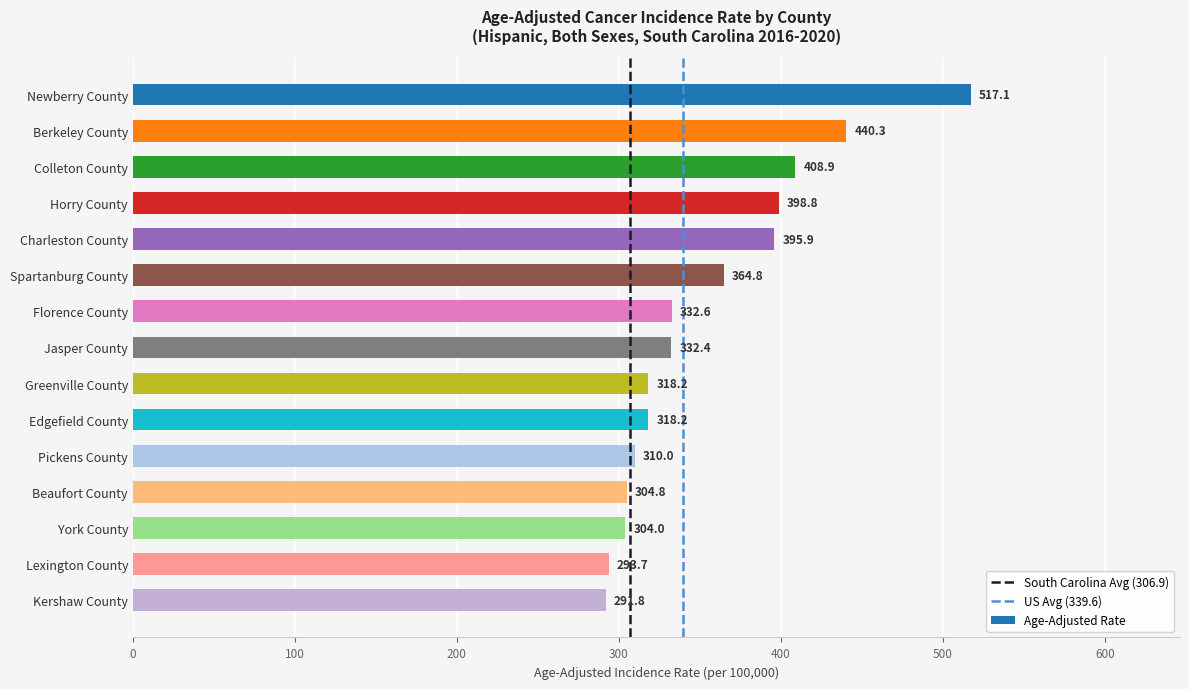

How many distinct data groups are displayed?

1